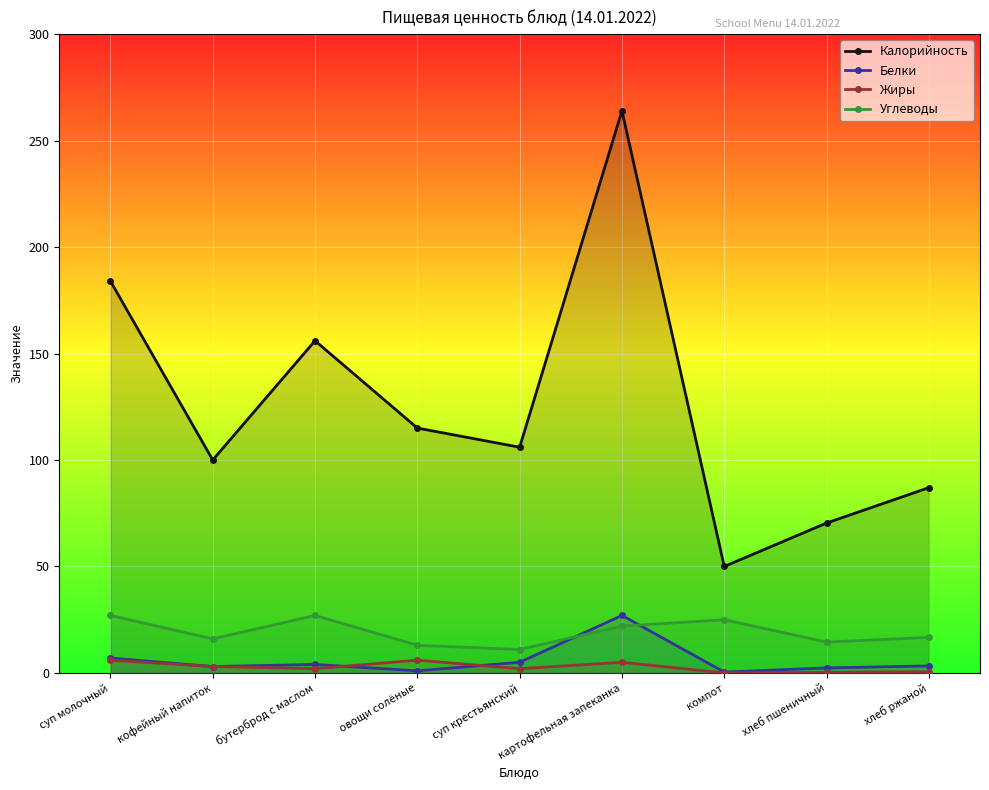

What are all the series names shown in the legend?

Калорийность, Белки, Жиры, Углеводы